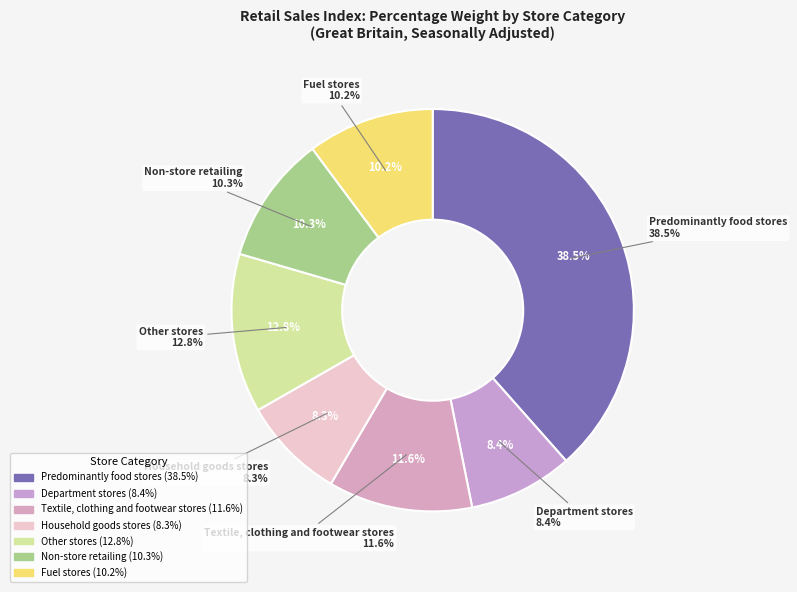

Is it true that Predominantly food stores is 38% of the pie?

True